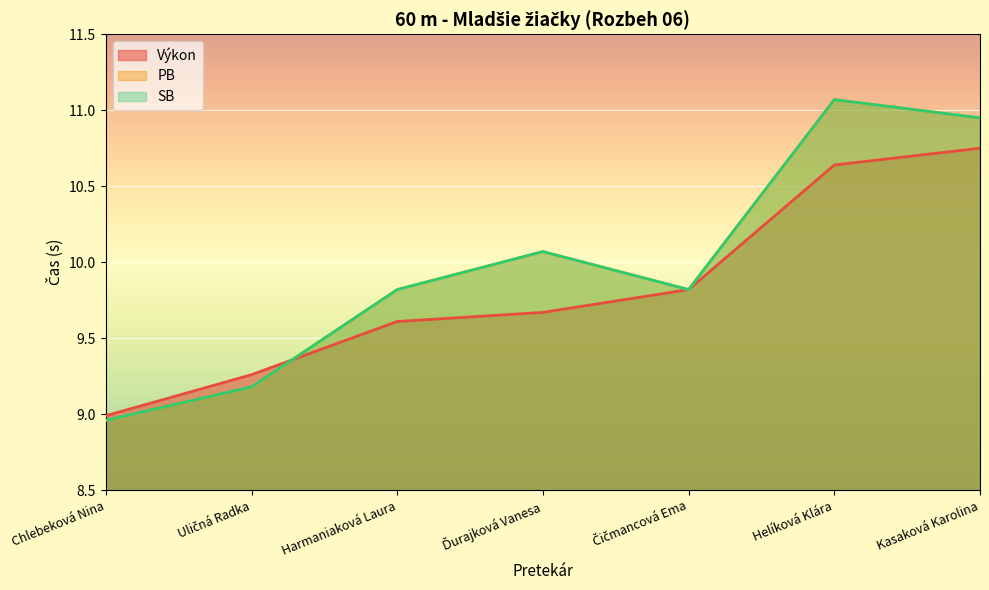

How many distinct data groups are displayed?

3